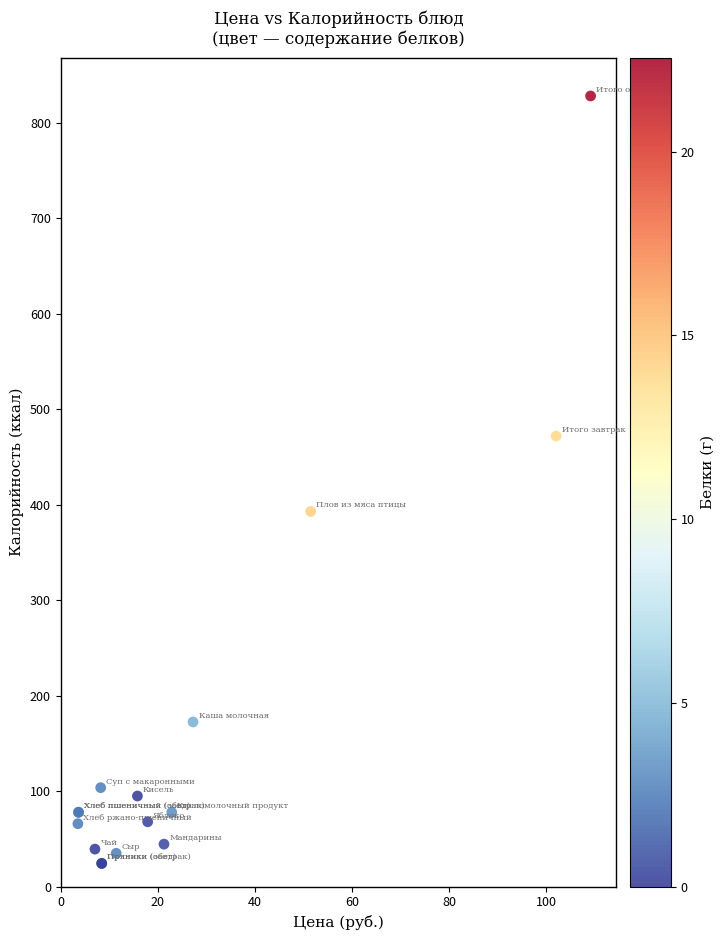

What Y value in the scatter plot is closest to 426?

393.0